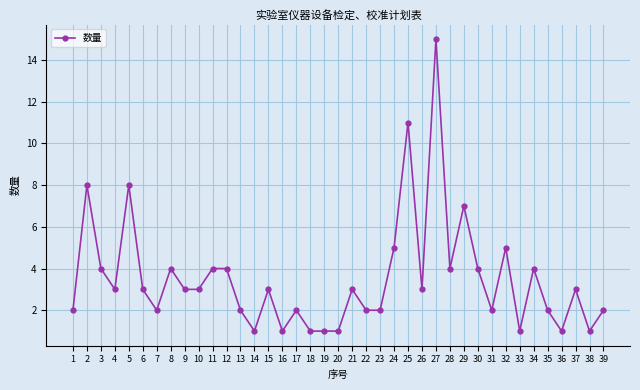

What is the value of the 36th point from the left?

1